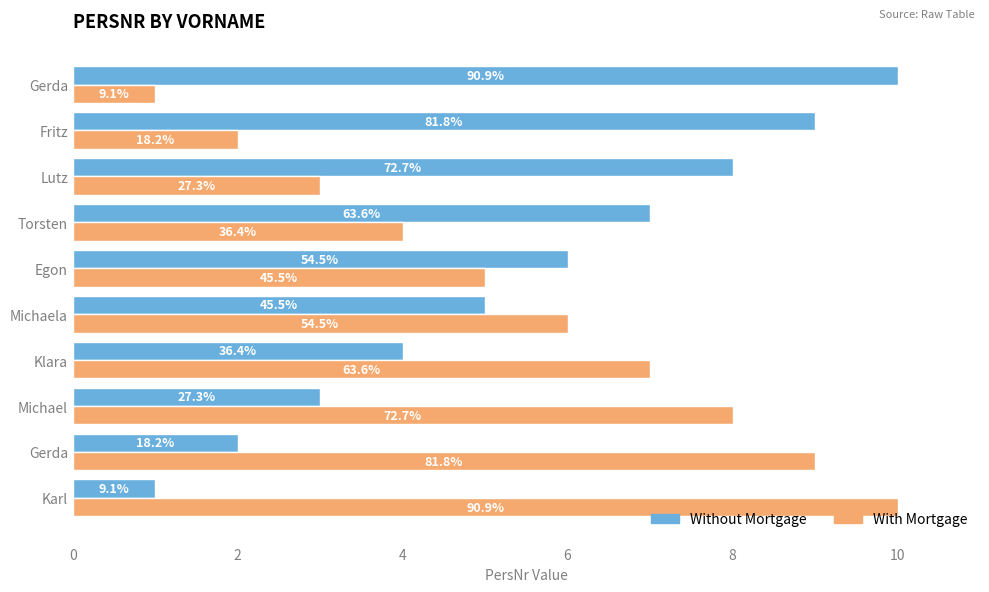

How many Without Mortgage values are between 3 and 8?

6